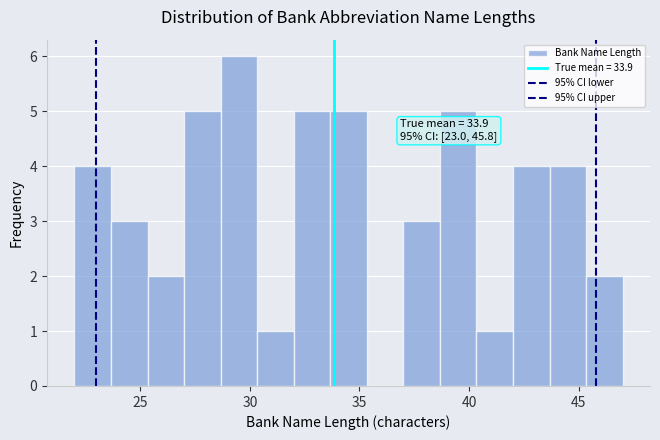

Around what value on the x-axis is the tallest bar? Give the approximate position of its centre, as read against the axis.

29.5